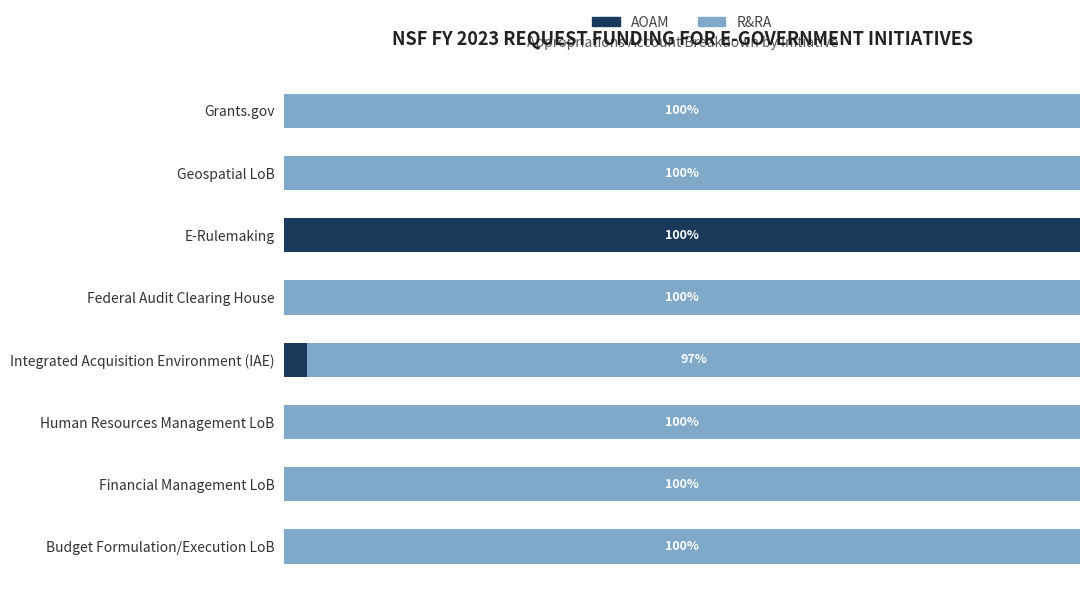

At which label does AOAM reach its peak?

E-Rulemaking